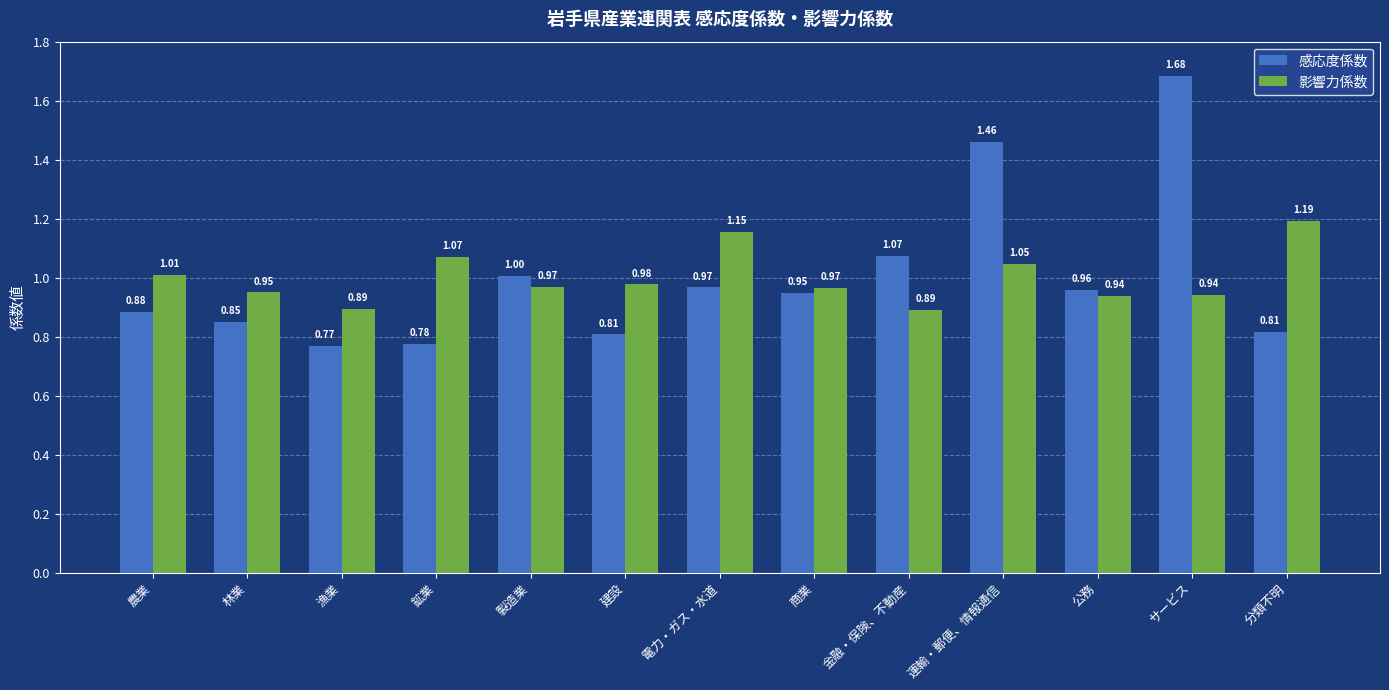

The value of 影響力係数 at 運輸・郵便、情報通信 is 1.0. True or false?

True